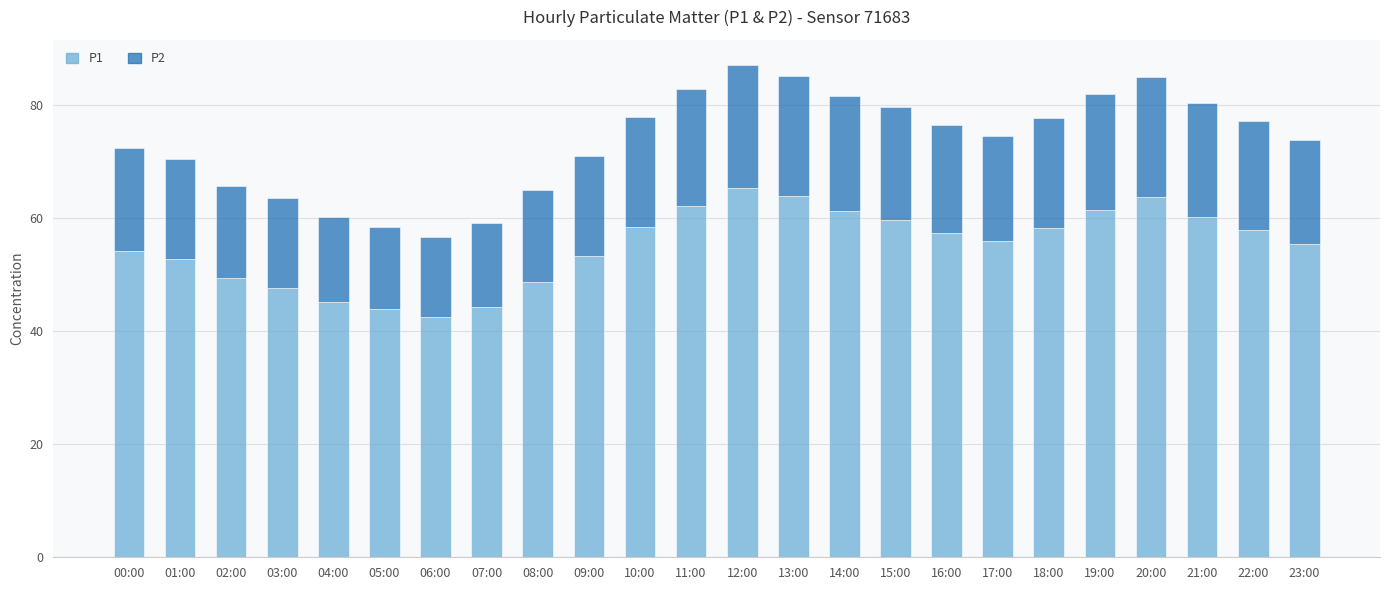

What is the sum of the P1 values at 00:00 and 17:00?

110.1